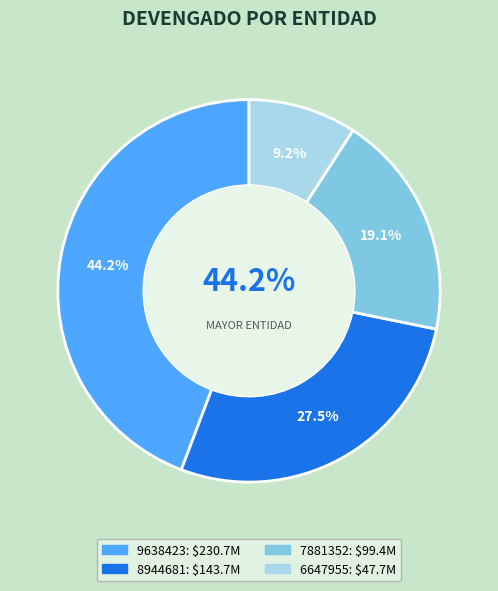

Which slice is the smallest?

6647955